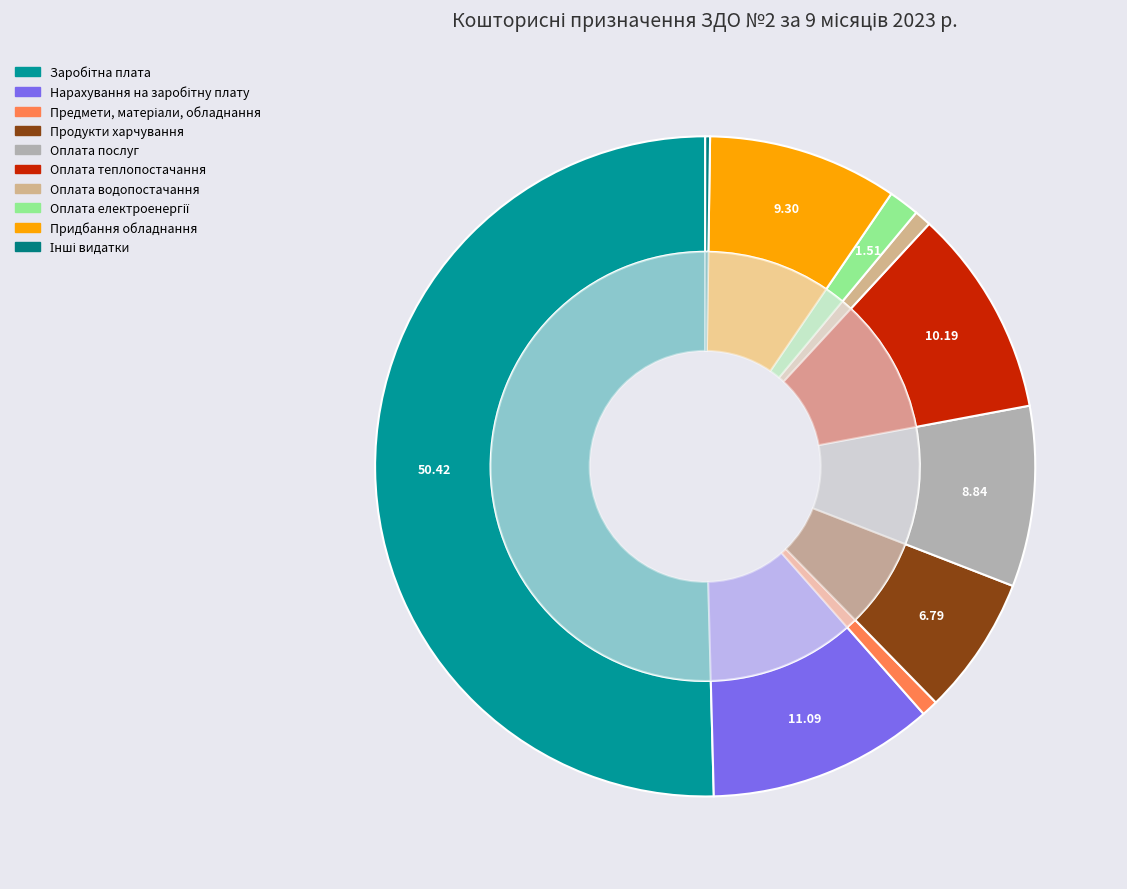

What is the change in value from Заробітна плата to Нарахування на заробітну плату?

-2415270